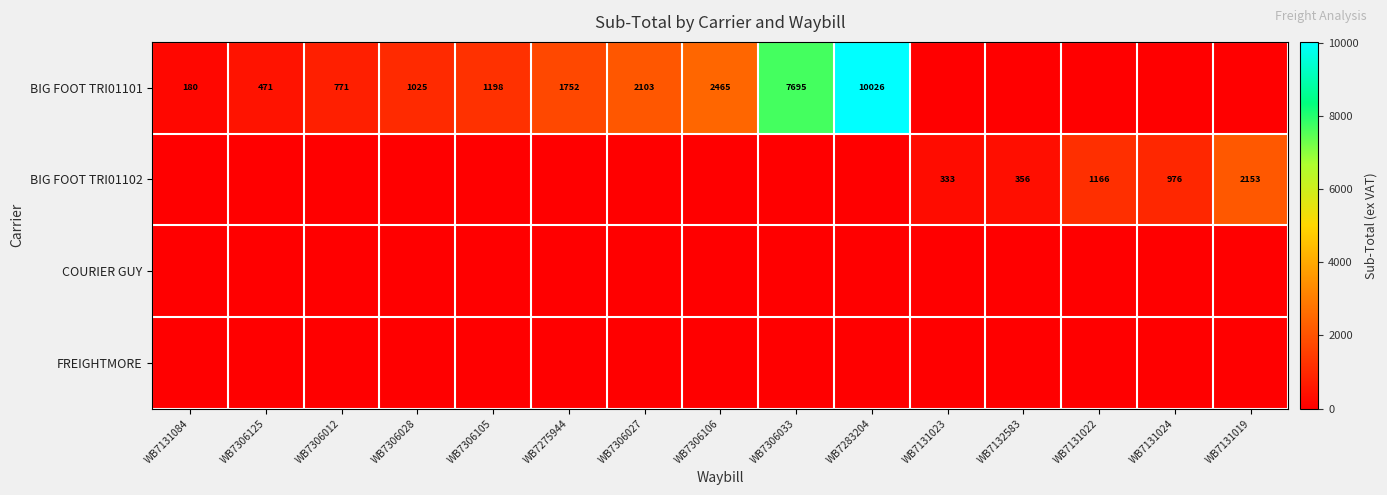

At how many categories does at least one series exceed 7100?

2